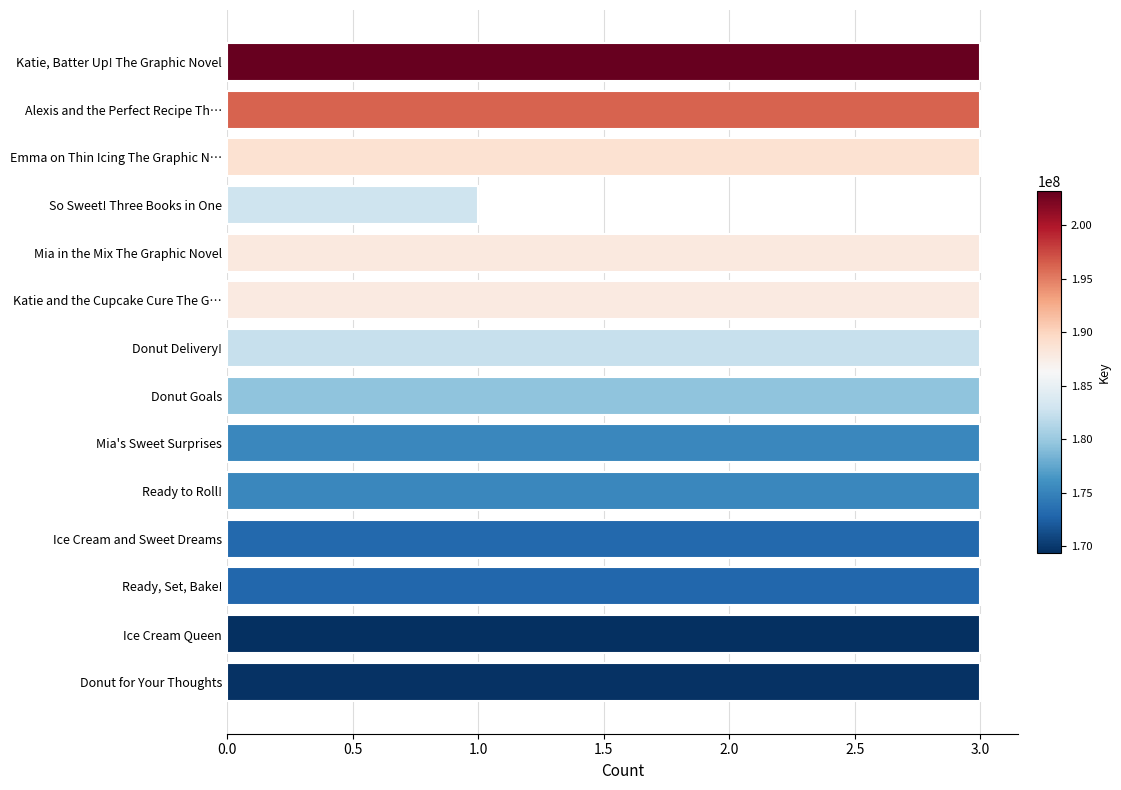

Approximately how many times larger is the value at Ice Cream and Sweet Dreams compared to Donut Goals?

1.0